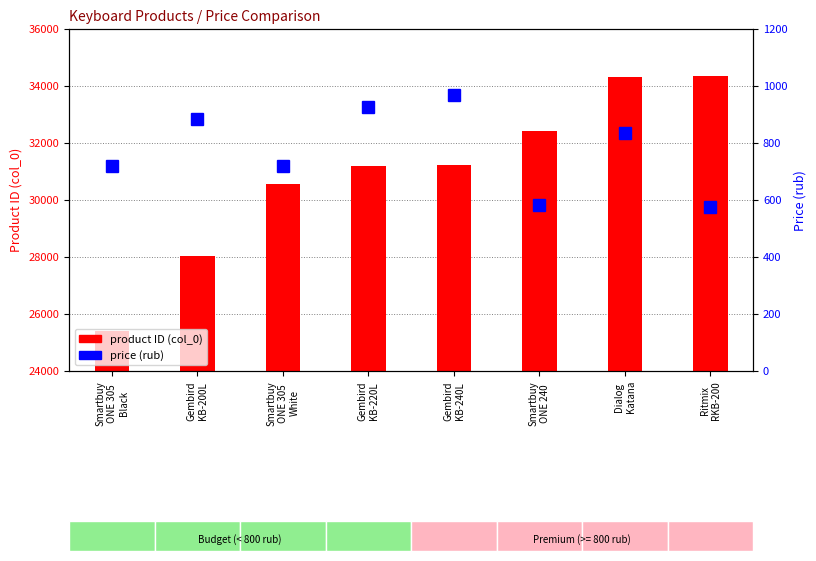

What is the label of the 3rd bar from the left?

Smartbuy
ONE 305
White